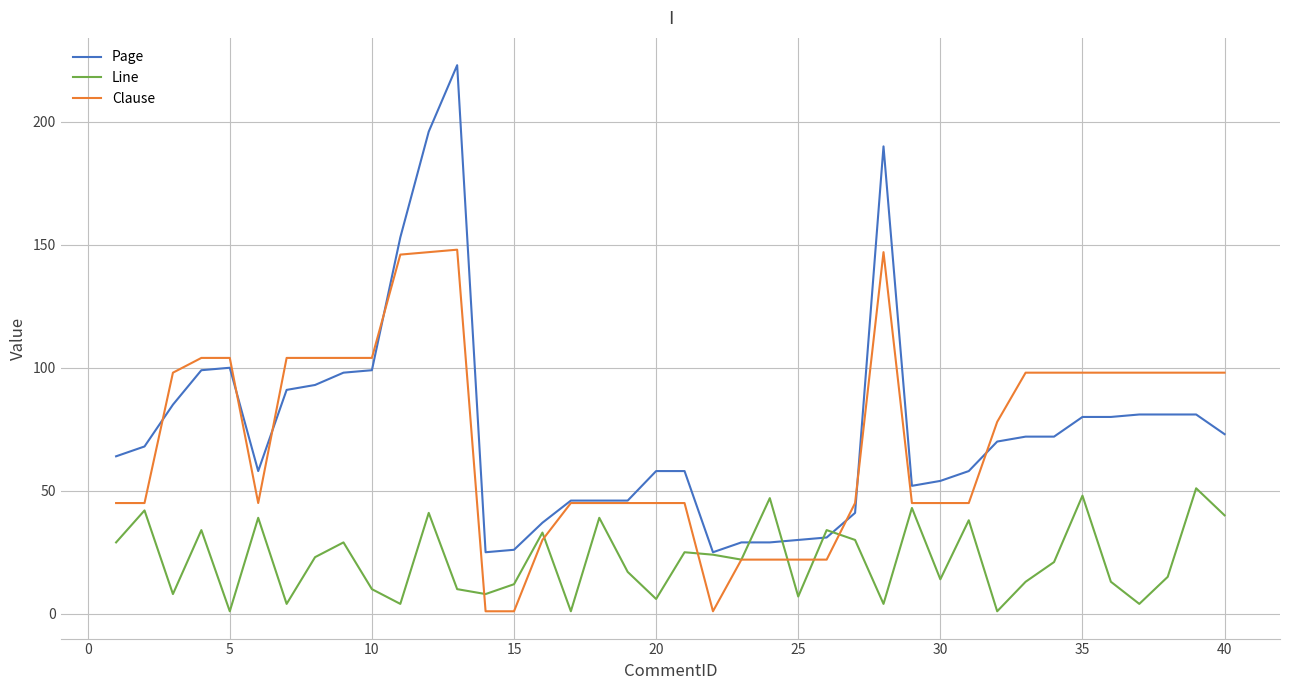

What is the lowest value of the Page series?

25